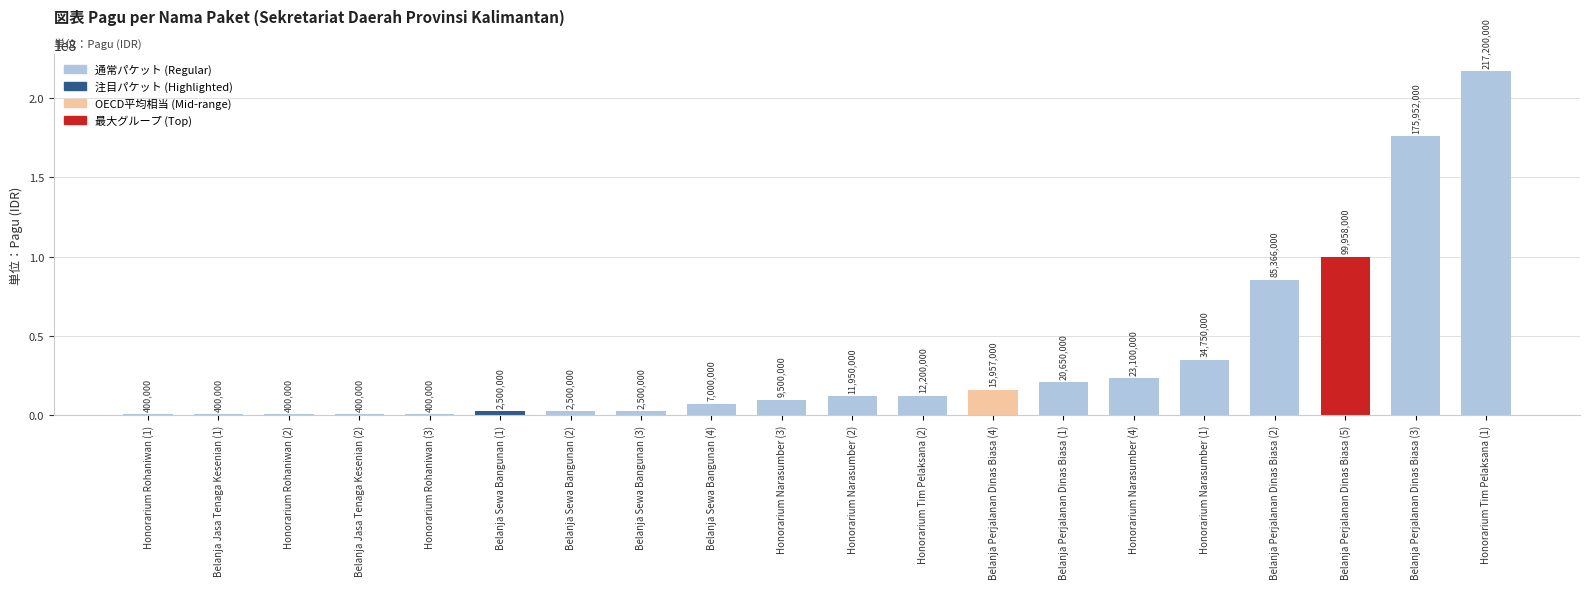

Between Belanja Sewa Bangunan (4) and Belanja Perjalanan Dinas Biasa (4), which is larger?

Belanja Perjalanan Dinas Biasa (4)